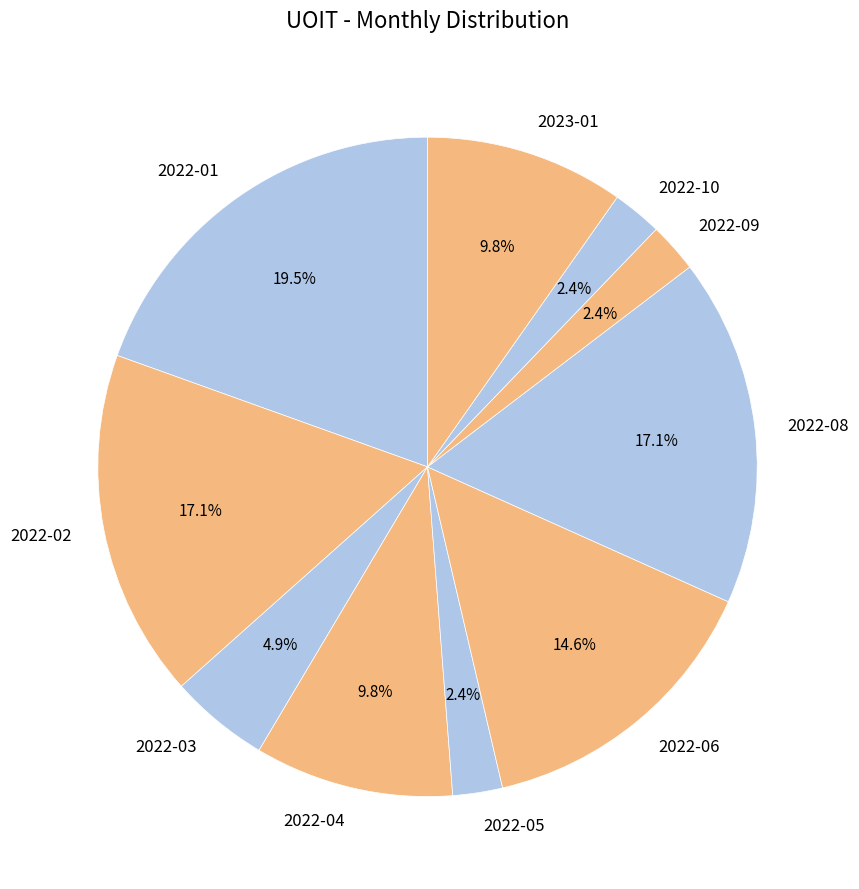

Is there any slice that represents more than half of the pie?

No